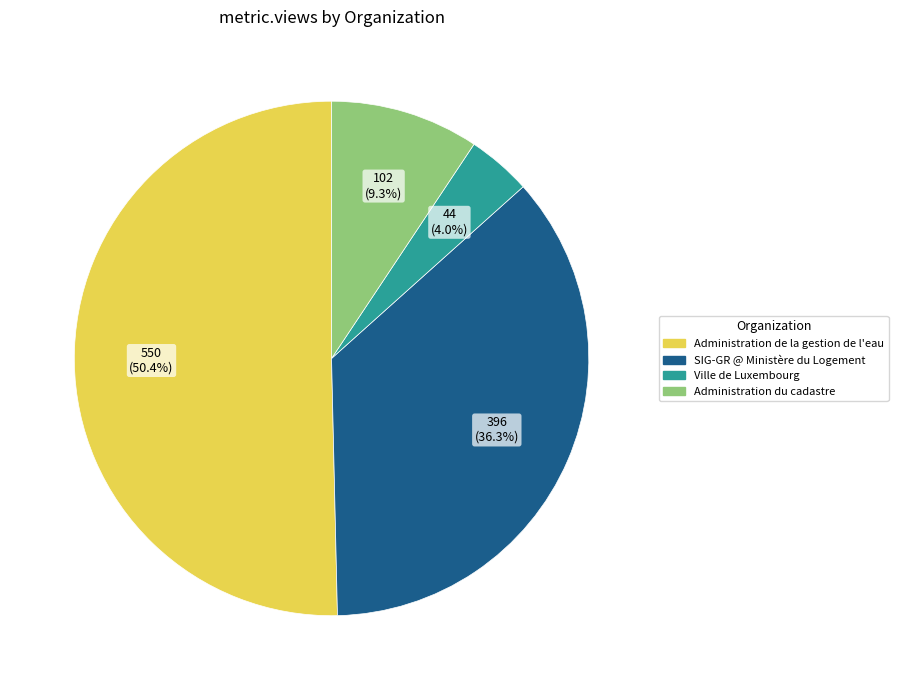

Is there any slice that represents more than half of the pie?

Yes